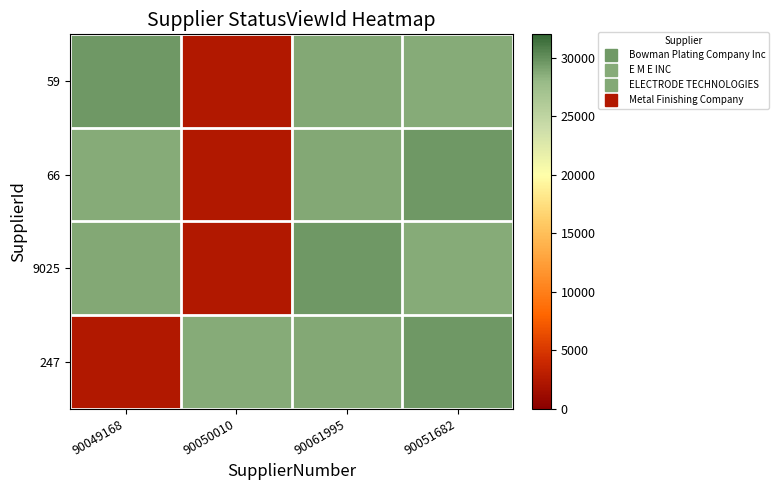

Reading right to left, extract all data points from this chart.

59: 90051682=28659	90061995=28820	90050010=2407	90049168=29617
66: 90051682=29617	90061995=28820	90050010=2407	90049168=28659
9025: 90051682=28659	90061995=29617	90050010=2407	90049168=28820
247: 90051682=29617	90061995=28820	90050010=28659	90049168=2407